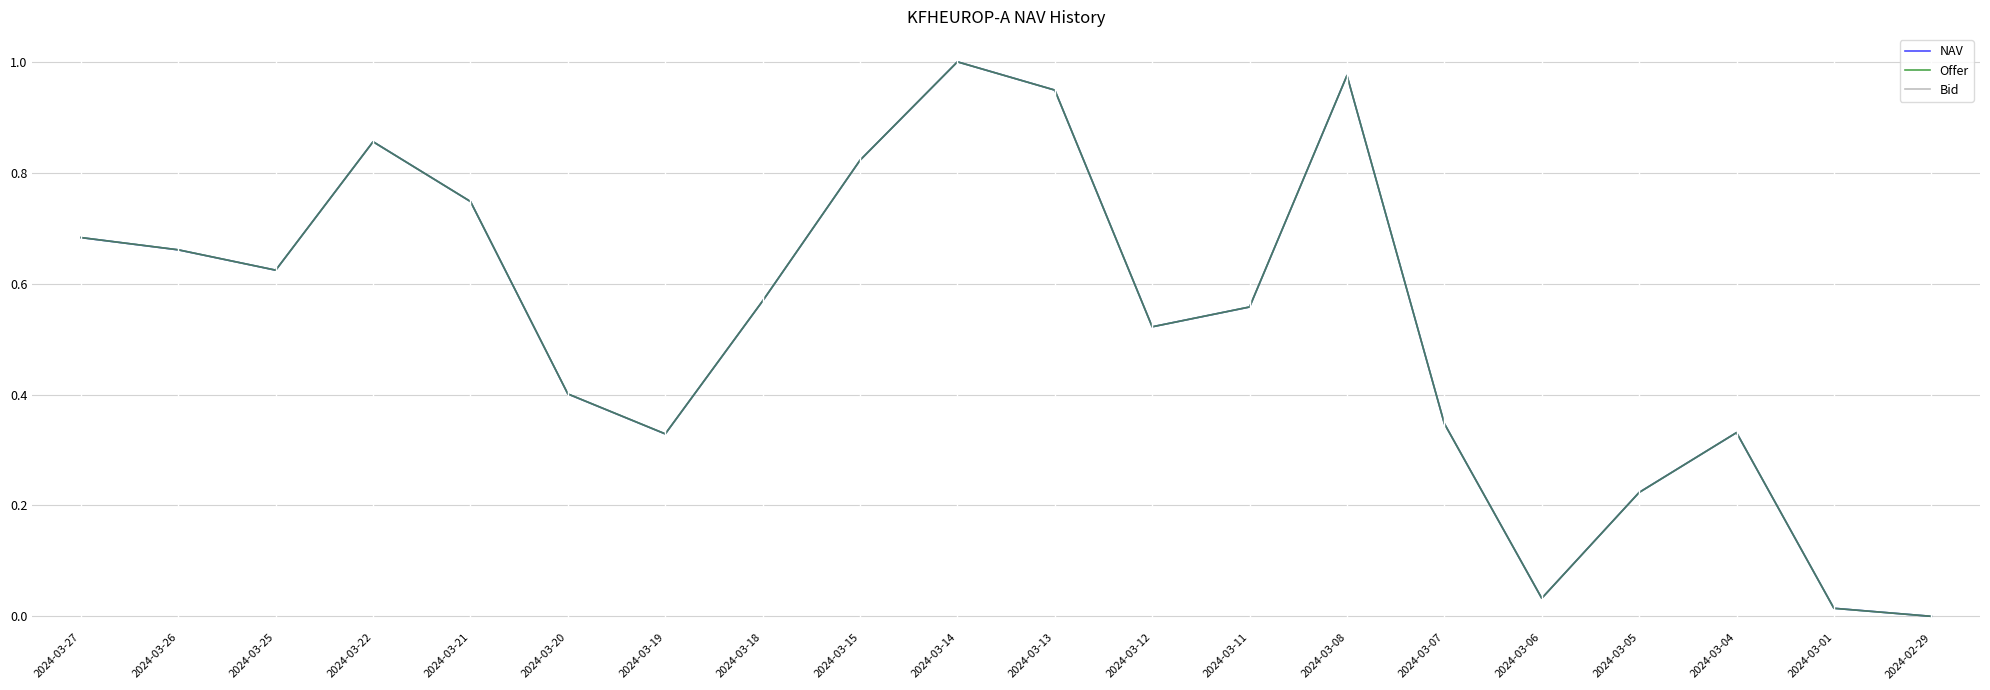

Which label corresponds to the largest value in the chart?

2024-03-14